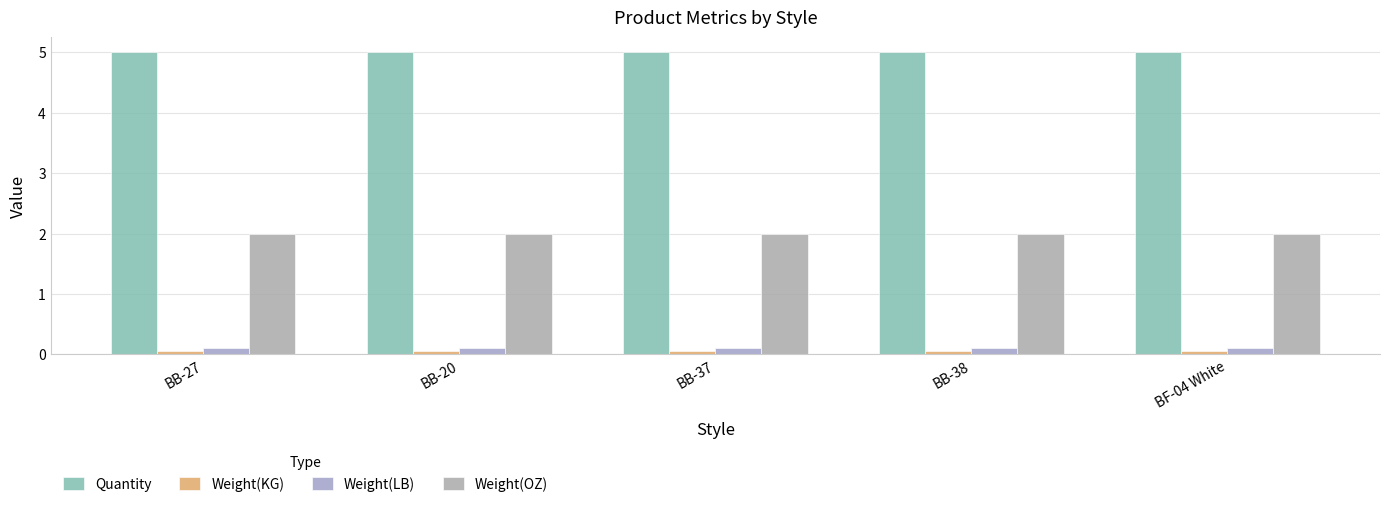

Which series has the largest total across all categories?

Quantity